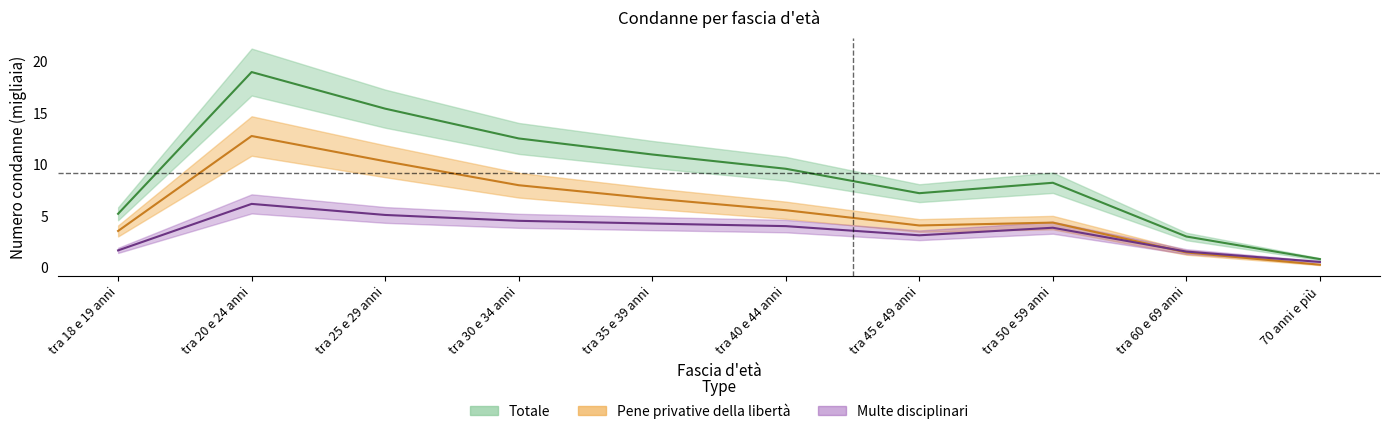

True or false: Multe disciplinari has more than 0 interior local peaks.

True